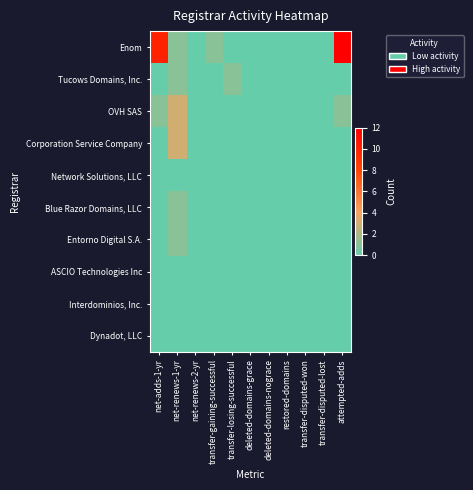

Between deleted-domains-grace and net-adds-1-yr, which is larger?

net-adds-1-yr